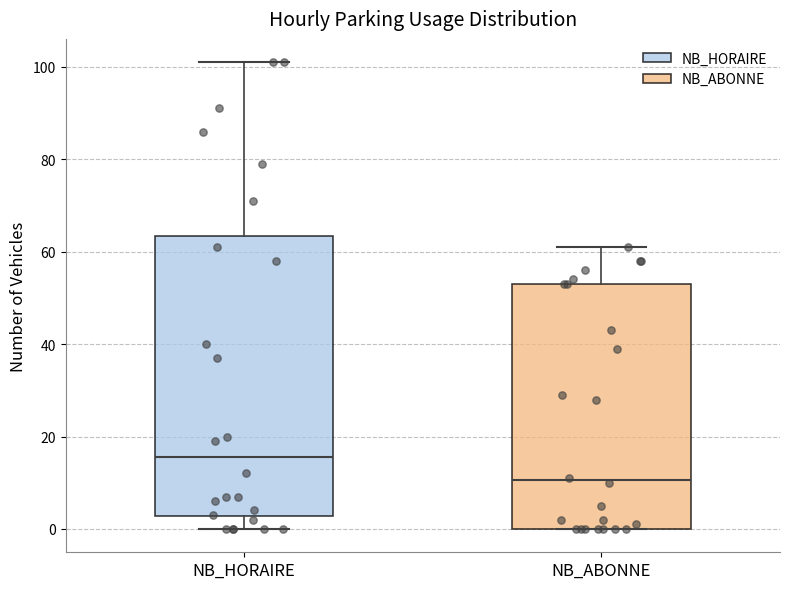

Reading left to right, transcribe this box plot: for each box, give where its median line is, the range the box spans, and where its two whiskers end, as read against the y-axis. The values are not printed on the chart, so give them approximately, as read against the axis.

NB_HORAIRE: median 16, box 2 to 64, whiskers 0 to 102
NB_ABONNE: median 10, box 0 to 54, whiskers 0 to 62